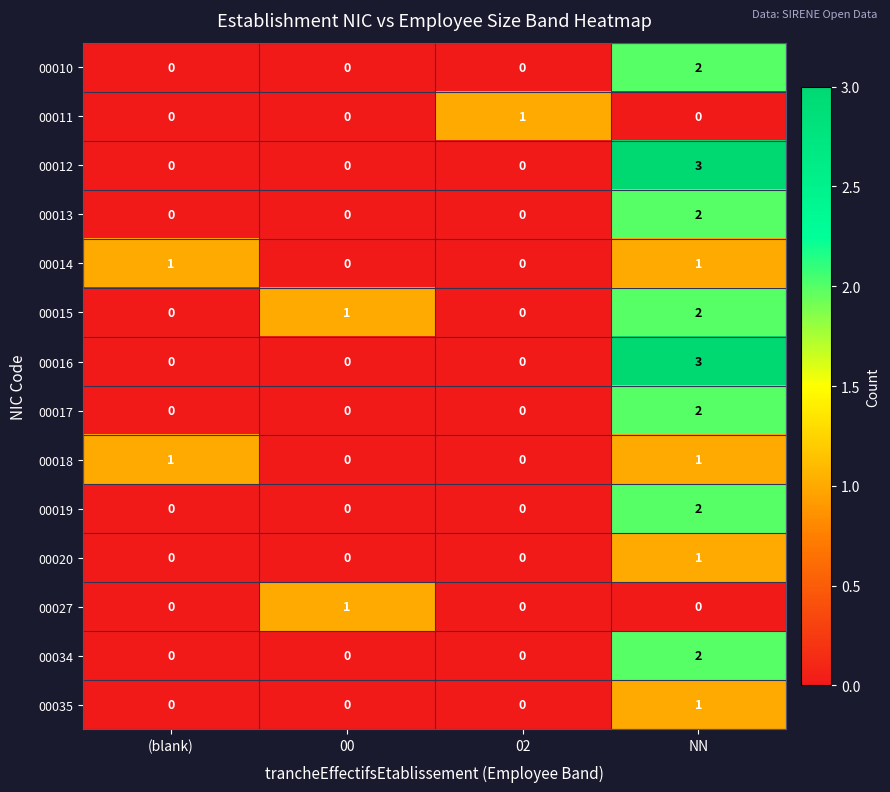

Count the number of data series in this chart.

14